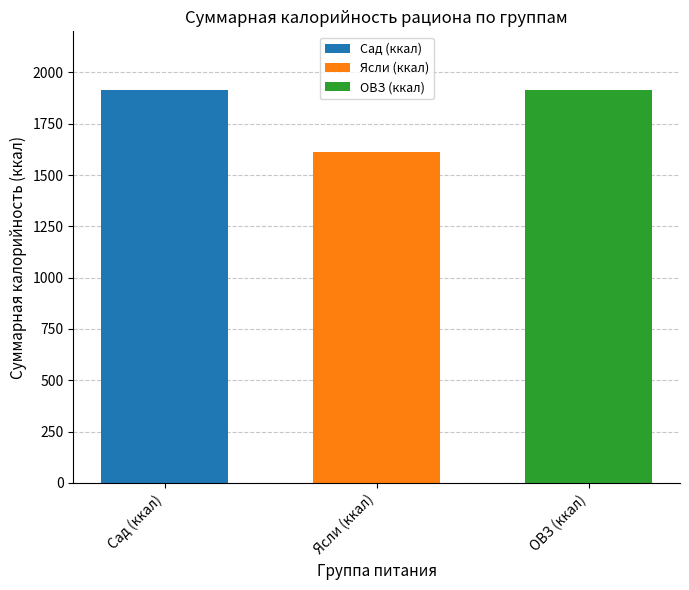

How many bars are there in total?

3